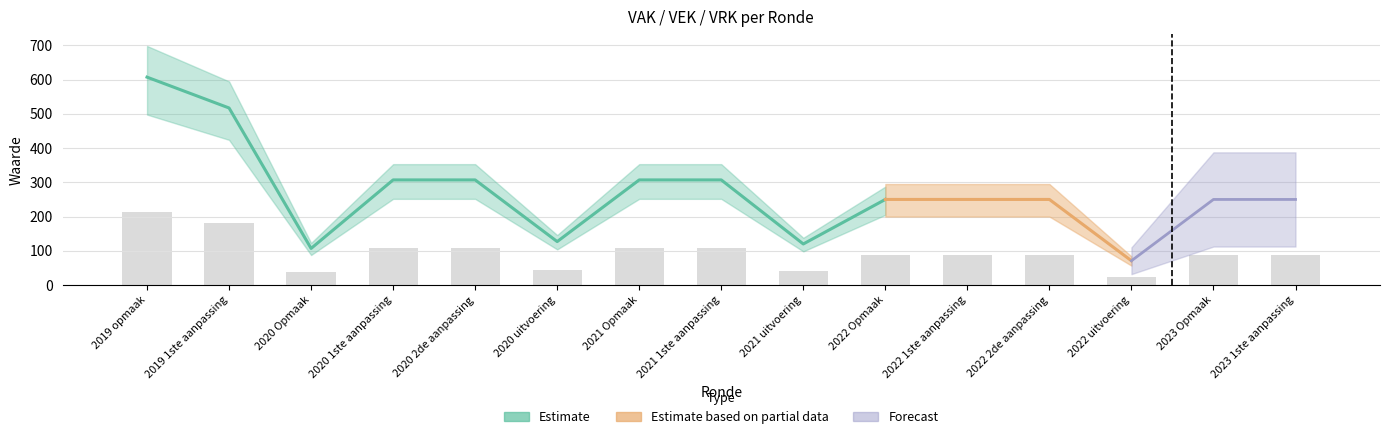

List the labels in order of value, smallest first.

2022 uitvoering, 2020 Opmaak, 2021 uitvoering, 2020 uitvoering, 2022 Opmaak, 2022 1ste aanpassing, 2022 2de aanpassing, 2023 Opmaak, 2023 1ste aanpassing, 2020 1ste aanpassing, 2020 2de aanpassing, 2021 Opmaak, 2021 1ste aanpassing, 2019 1ste aanpassing, 2019 opmaak